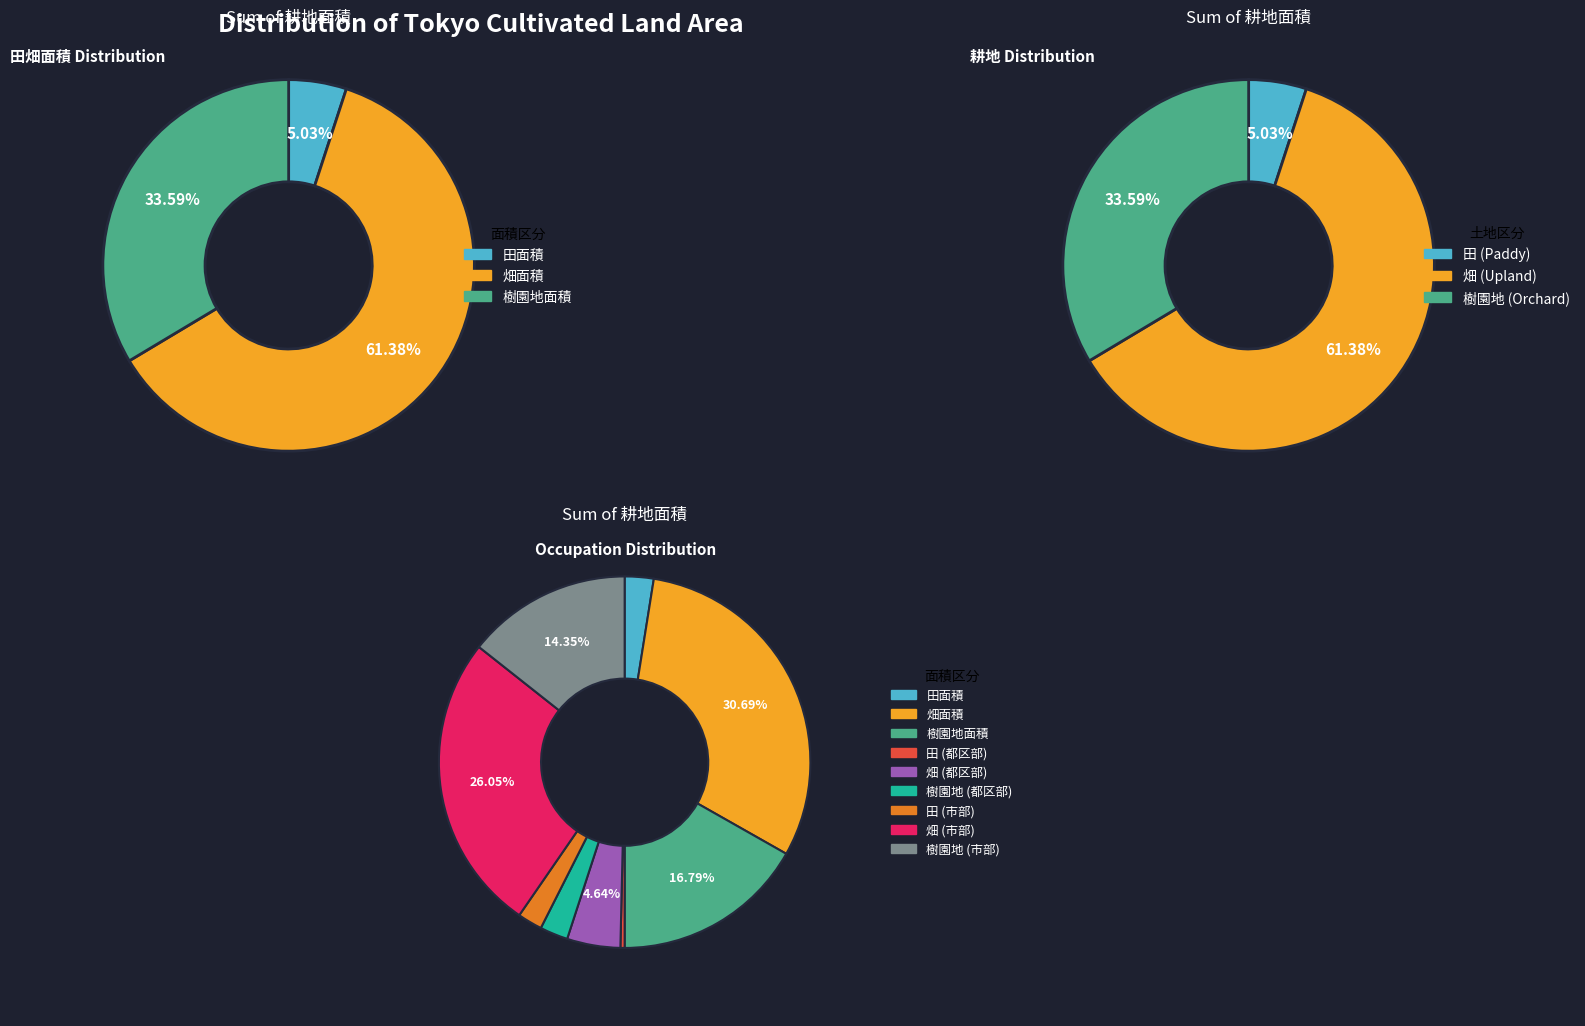

How many segments does this pie chart have?

3